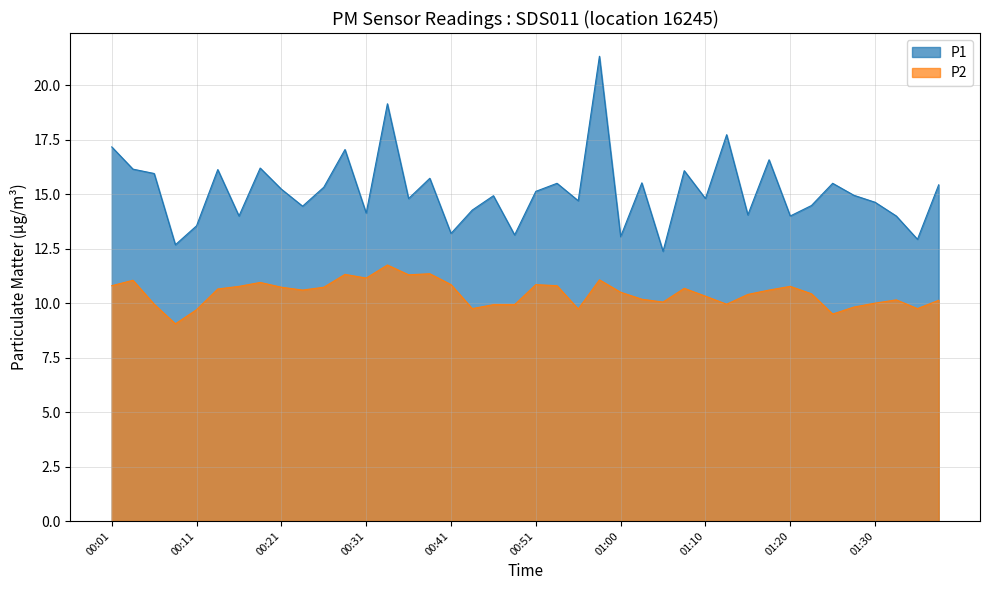

Rank the series by their maximum value, from highest to lowest.

P1, P2